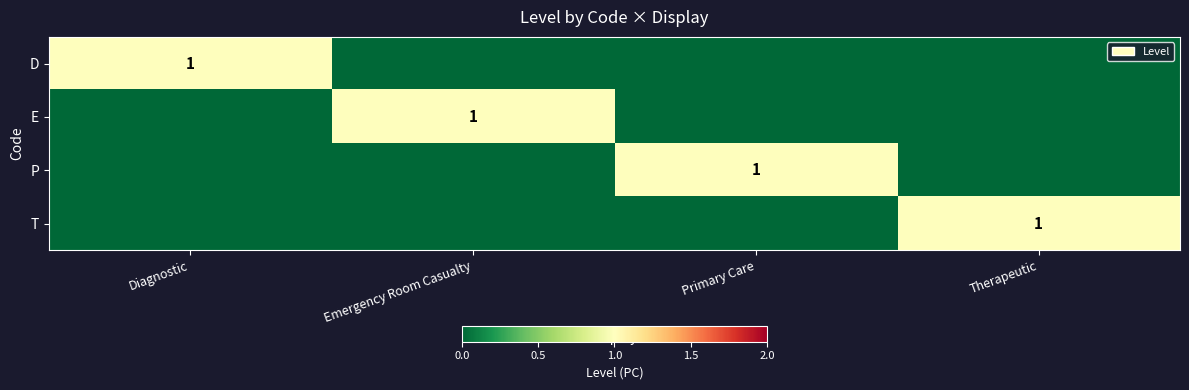

At Primary Care, list the series in order from largest to smallest.

P, D, E, T